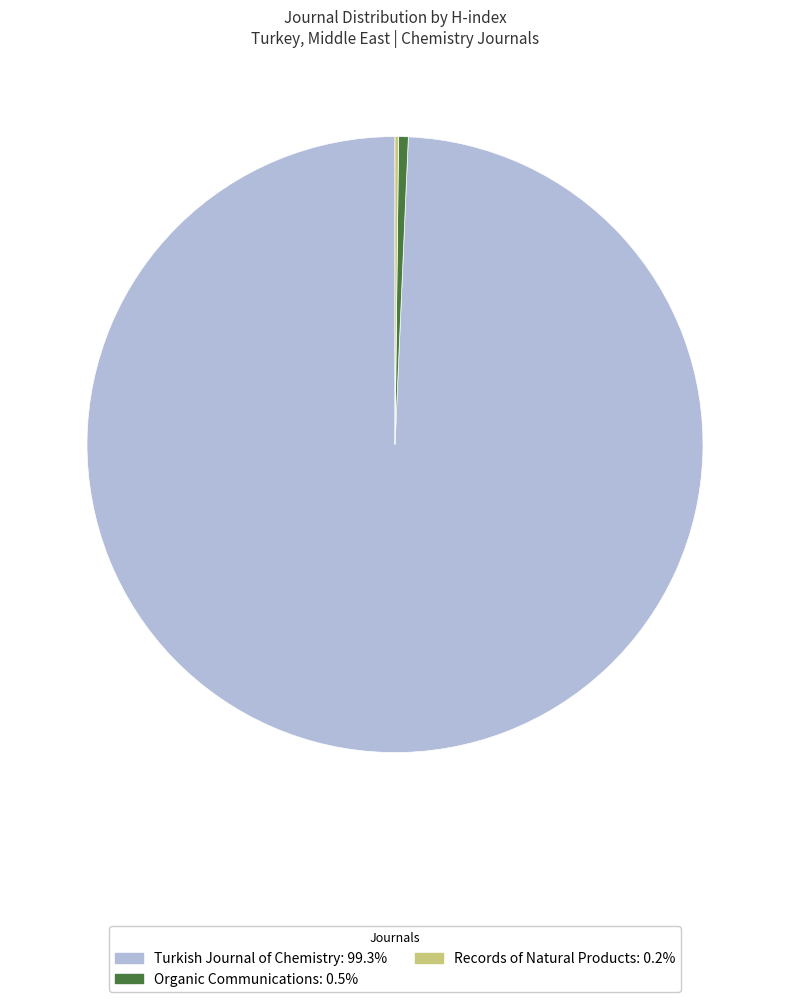

True or false: Organic Communications accounts for 1% of the total.

True